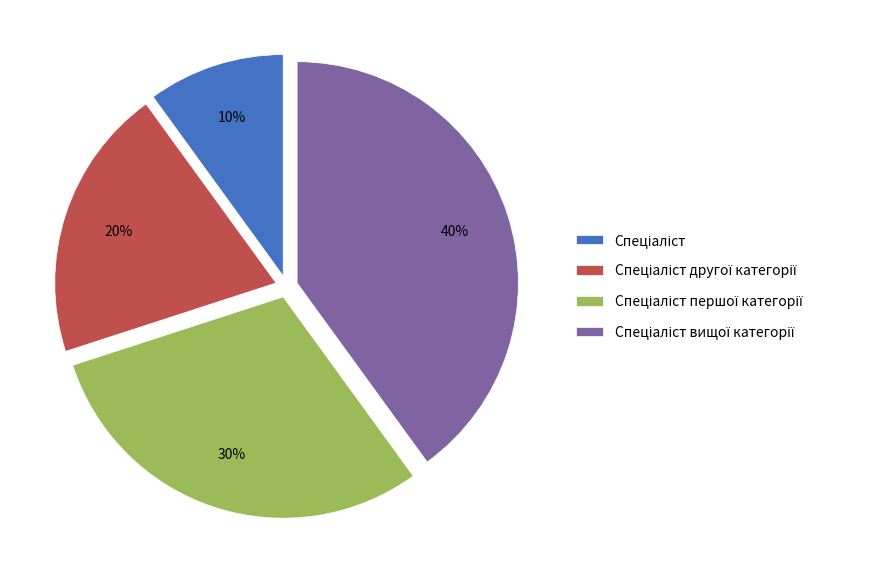

Is there any slice that represents more than half of the pie?

No